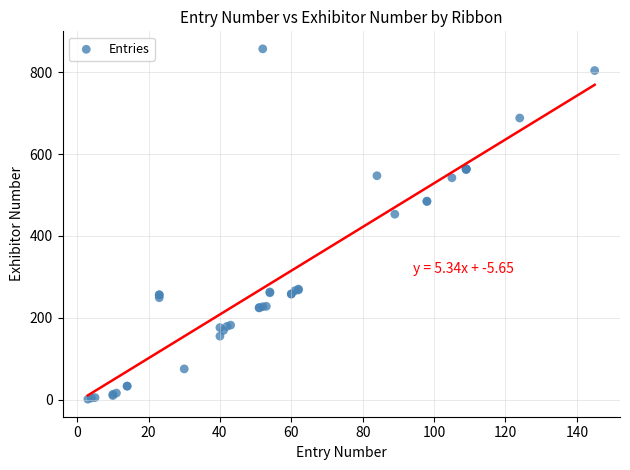

What Y value in the scatter plot is closest to 429?

453